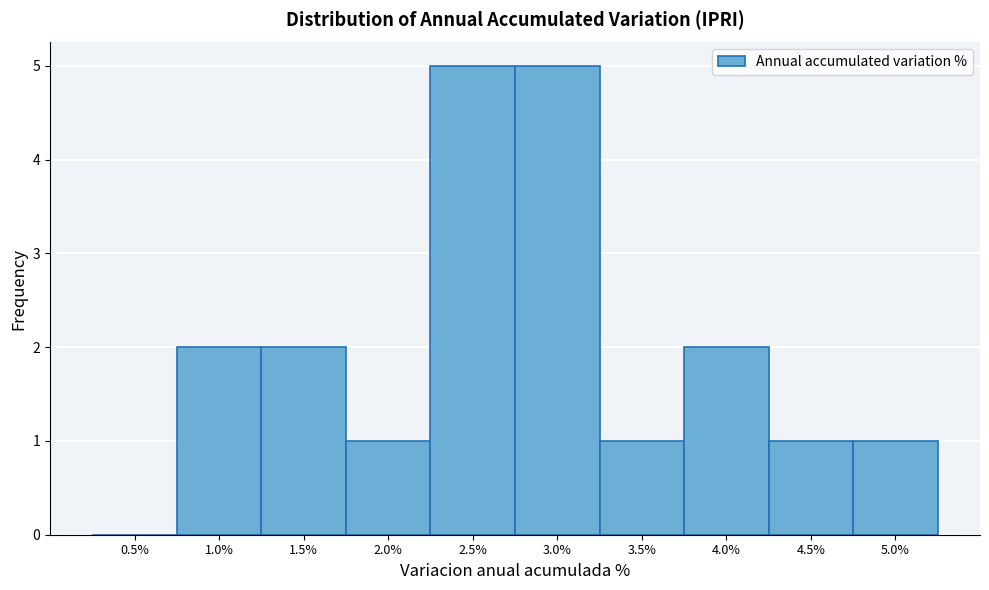

Reading left to right, extract all data points from this chart.

0.5%=0	1.0%=2	1.5%=2	2.0%=1	2.5%=5	3.0%=5	3.5%=1	4.0%=2	4.5%=1	5.0%=1